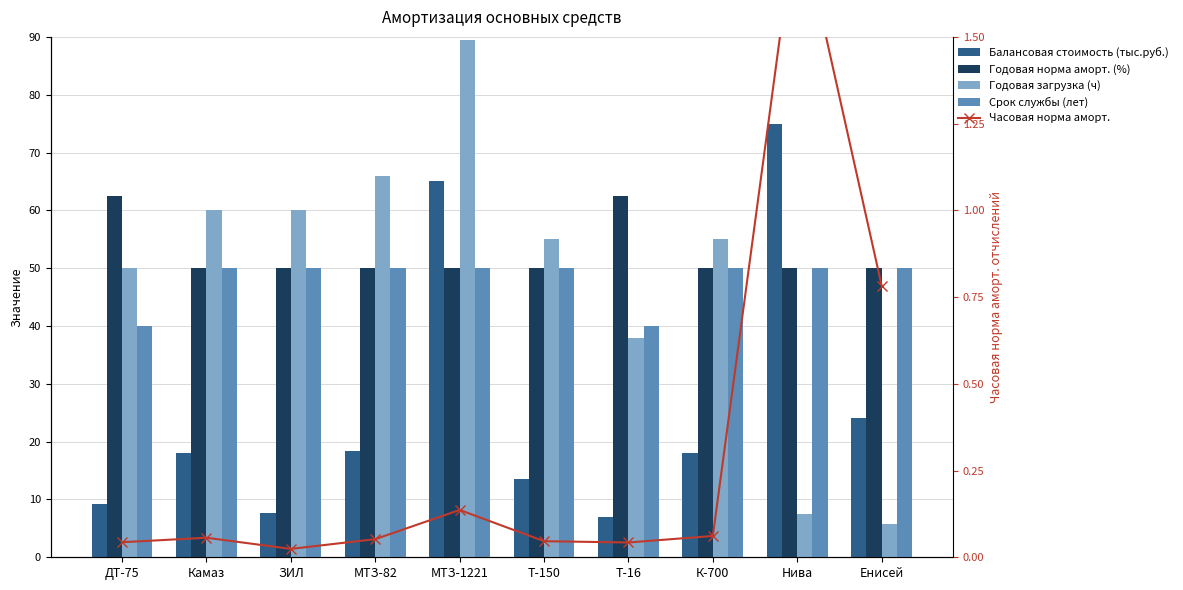

The Годовая норма аморт. (%) series shows 13.8 at Т-16. True or false?

False